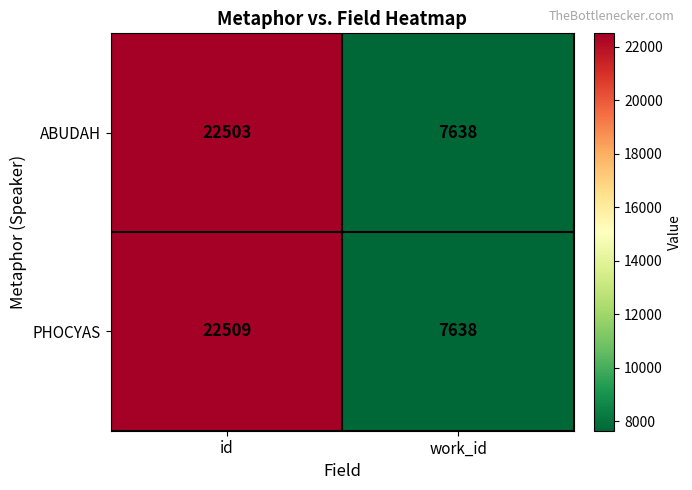

How many categories are shown in the chart?

2